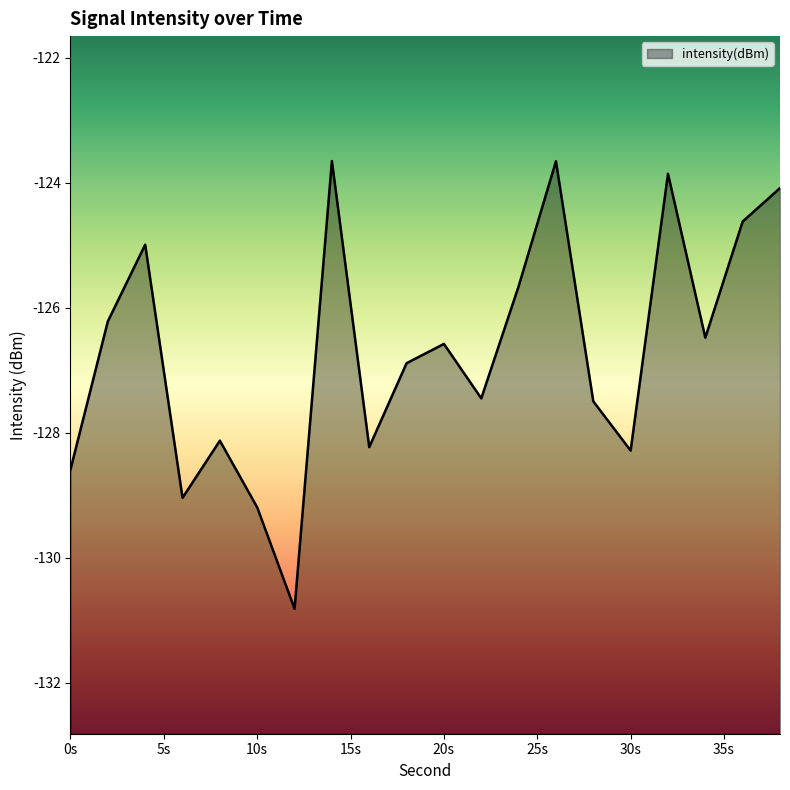

What is the sum of all values?

-2533.9